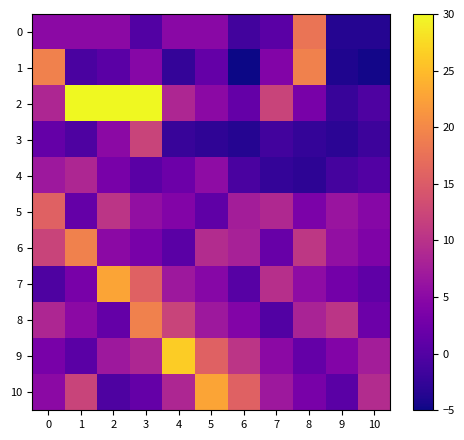

Between 6 and 4, which is larger?

4